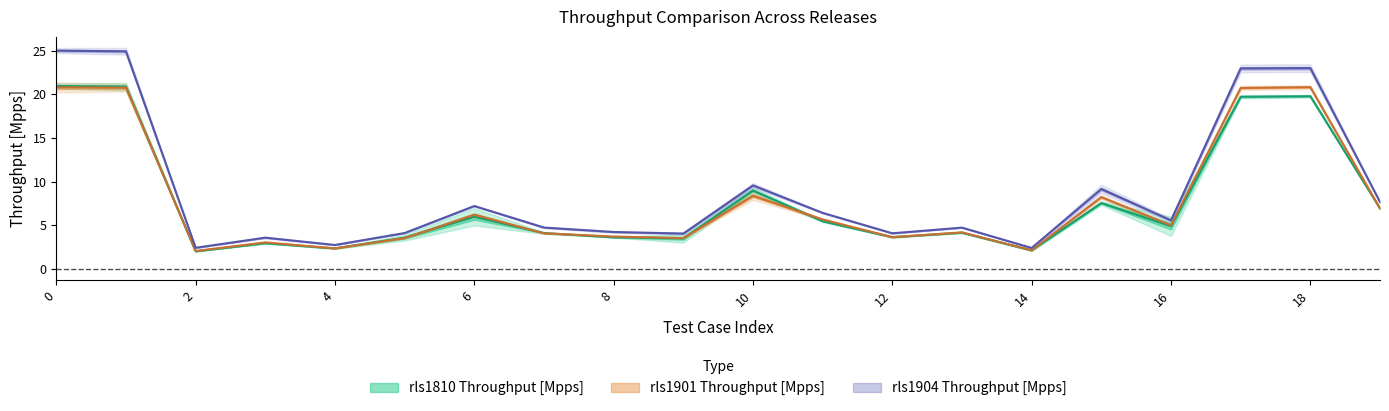

True or false: rls1810 Throughput [Mpps] has more than 1 interior local peaks.

True